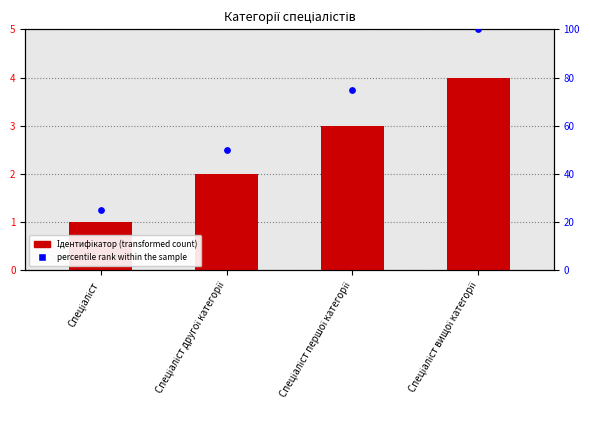

What are all the series names shown in the legend?

Ідентифікатор (transformed count), percentile rank within the sample